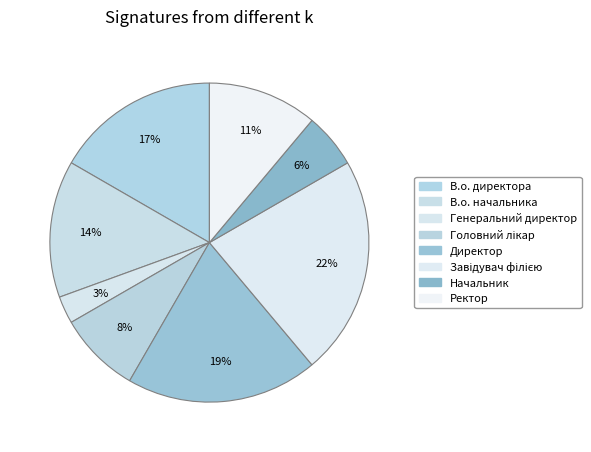

Which category has the biggest portion of the pie?

Завідувач філією